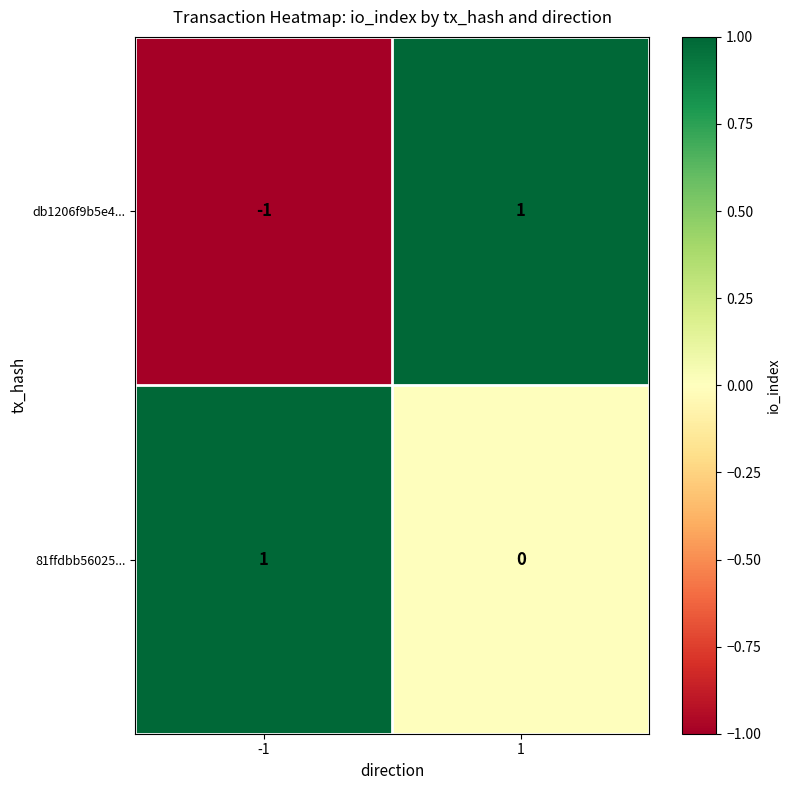

True or false: db1206f9b5e4... has a value of 0 at 1.

False